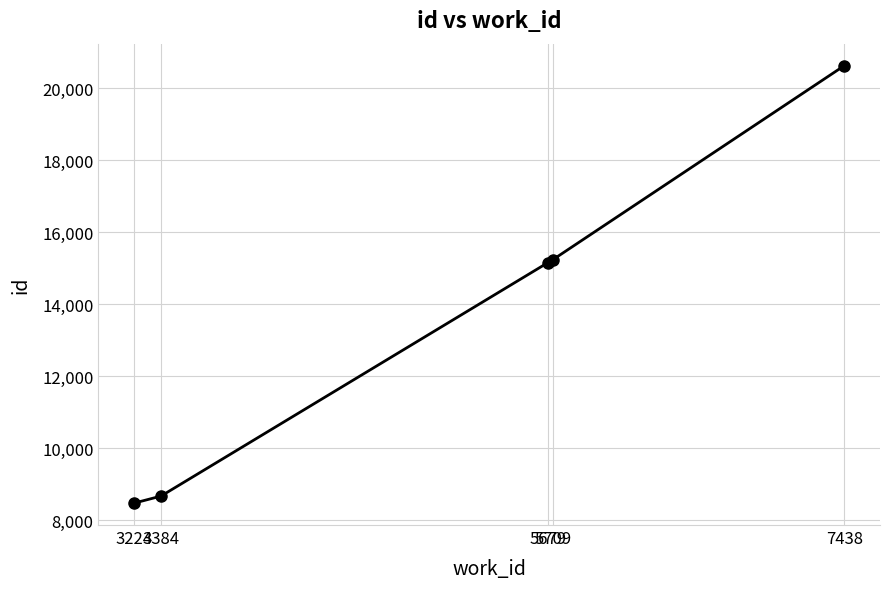

Between 3224 and 3384, which is larger?

3384